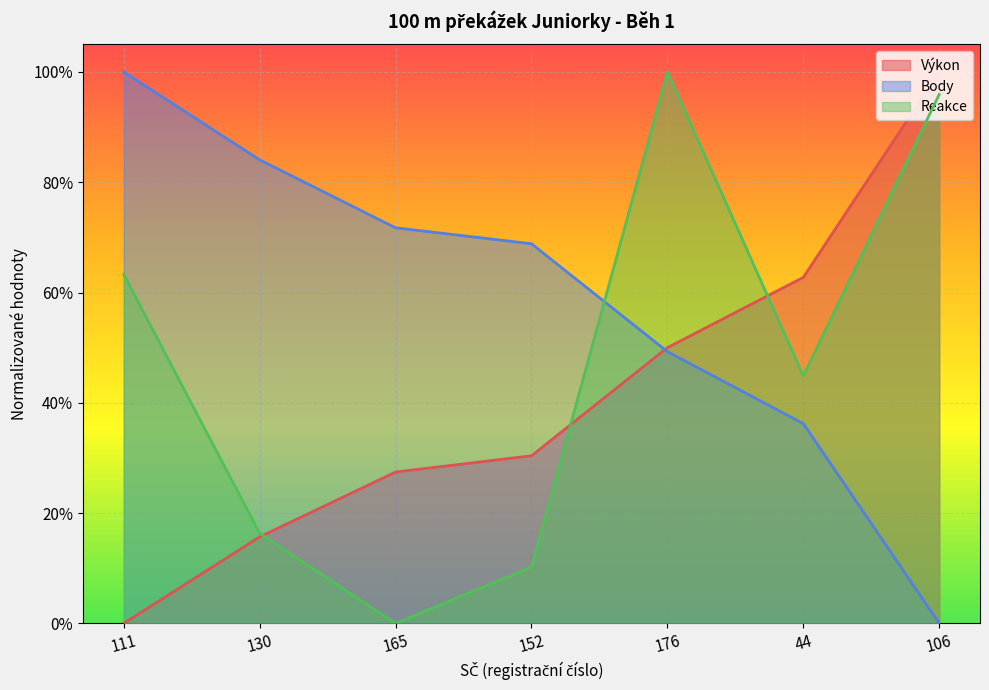

Reading left to right, extract all data points from this chart.

Výkon: 0.0	0.2	0.3	0.3	0.5	0.6	1.0
Body: 1.0	0.8	0.7	0.7	0.5	0.4	0.0
Reakce: 0.6	0.2	0.0	0.1	1.0	0.4	1.0